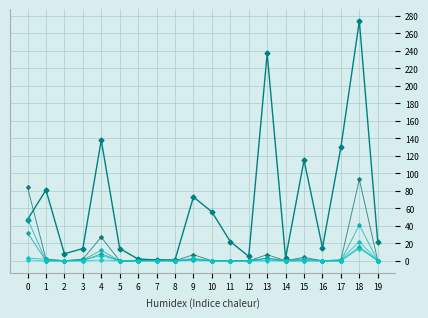

Is this an area chart (filled region under the line)?

No